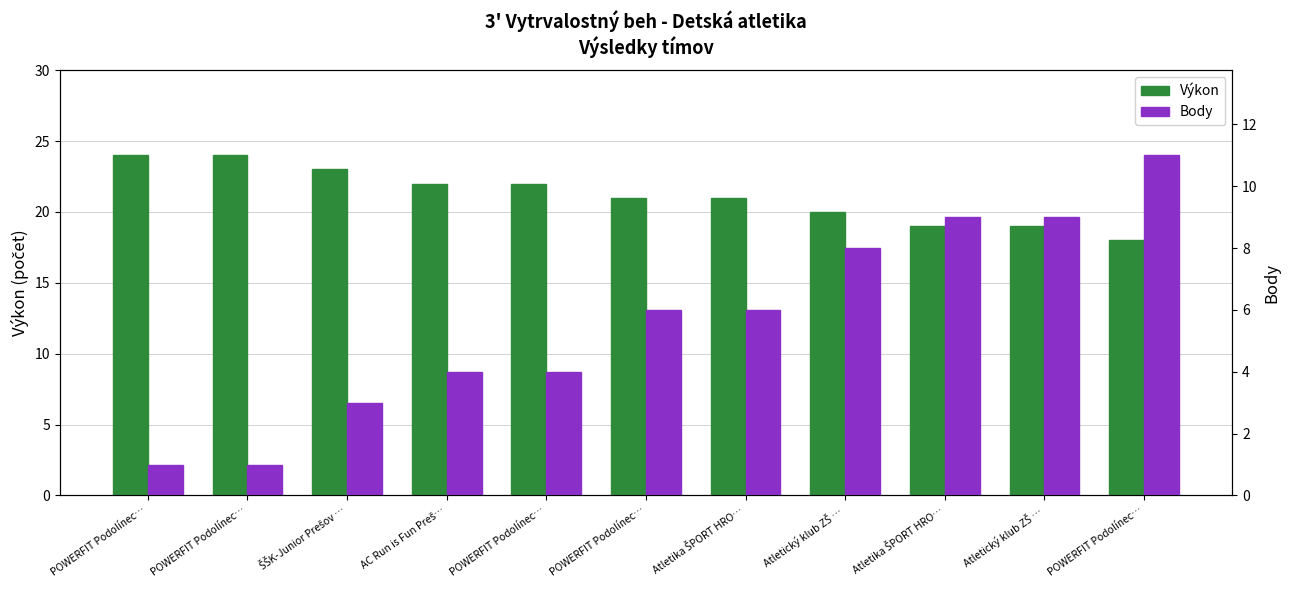

What is the difference between the highest and lowest values at POWERFIT Podolínec…?

23